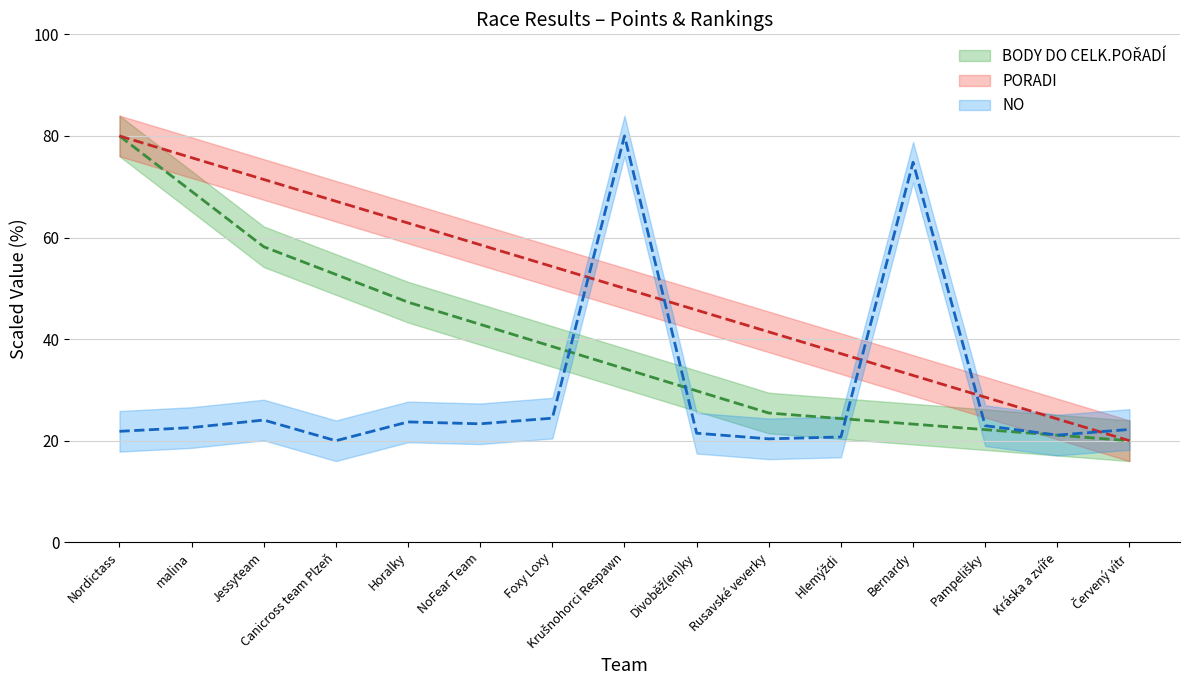

Where is the first local minimum for NO?

Canicross team Plzeň